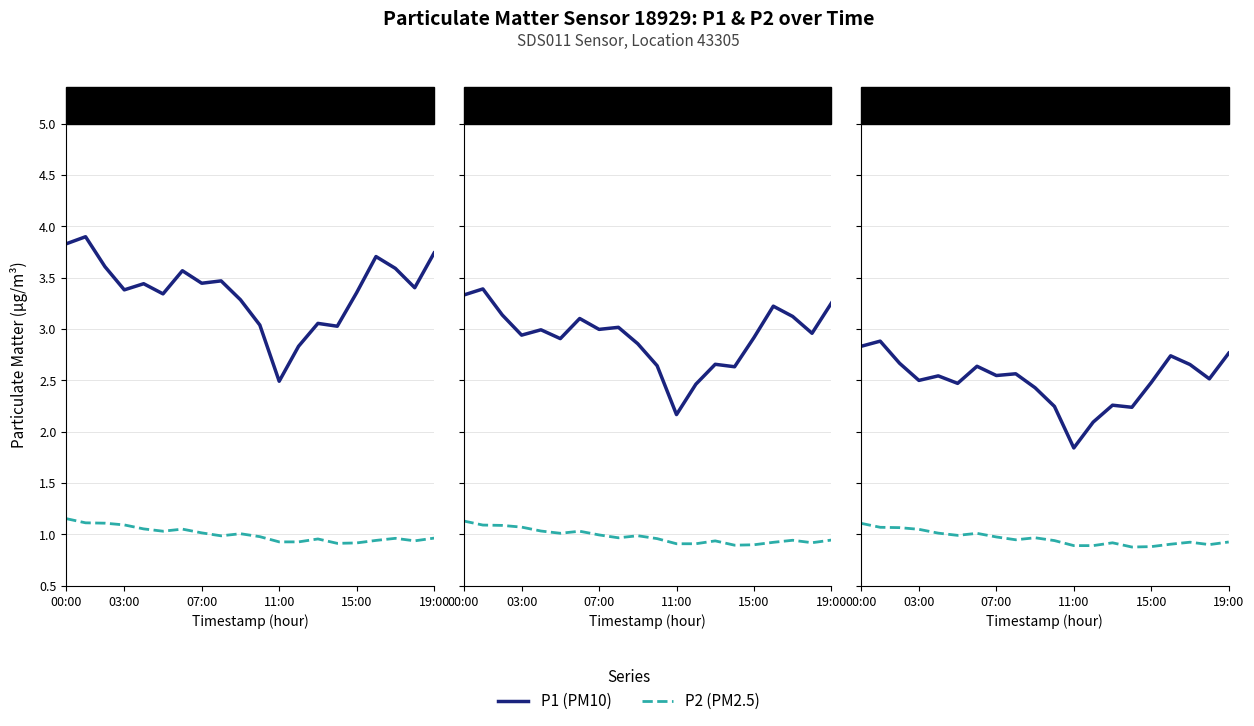

Rank the series at 19:00 from lowest to highest value.

P2 (PM2.5), P1 (PM10)